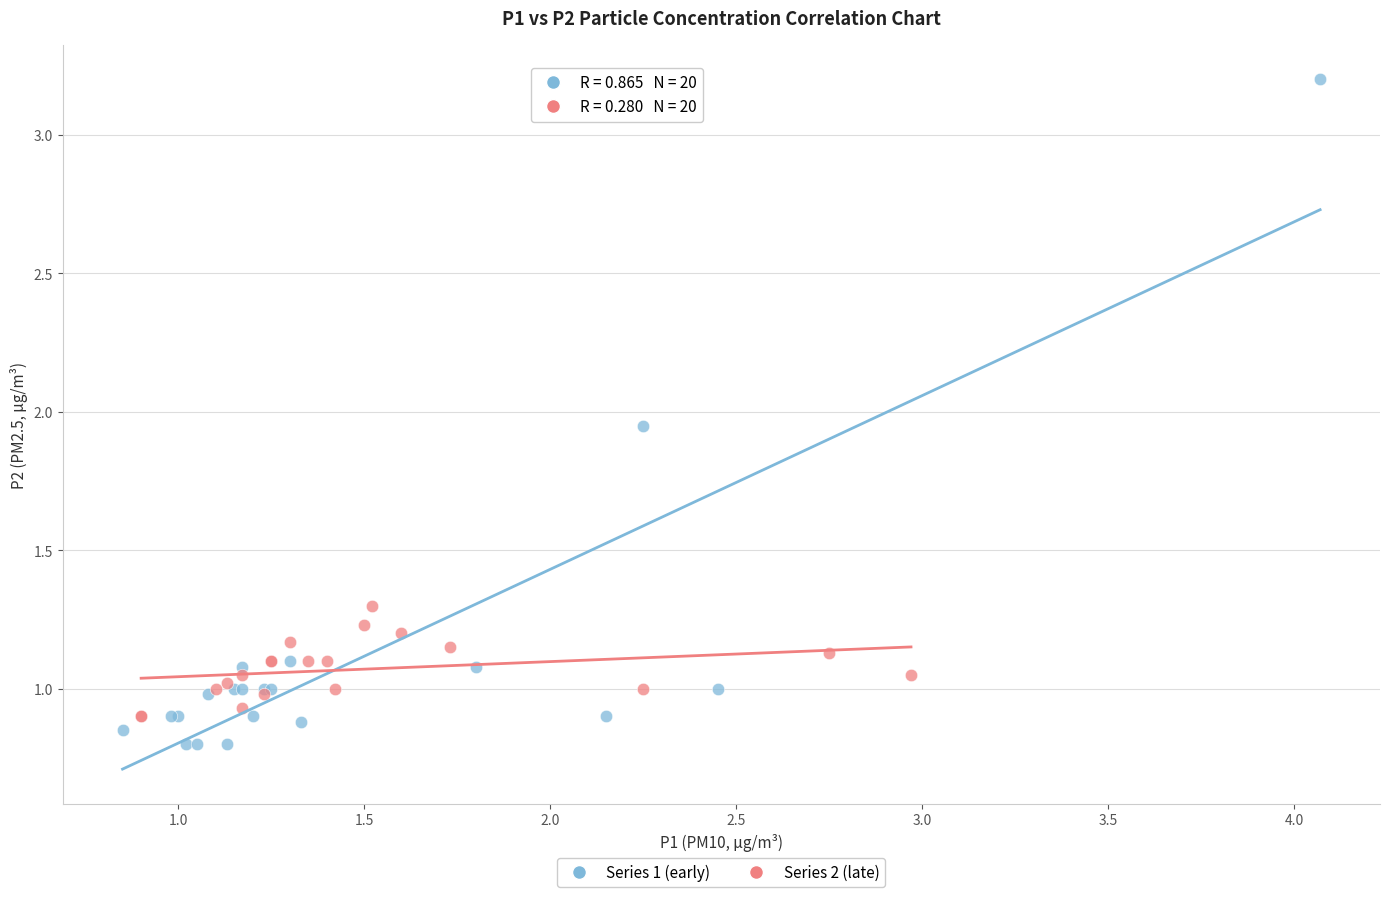

Which series has the widest spread of Y values?

Series 1 (early)